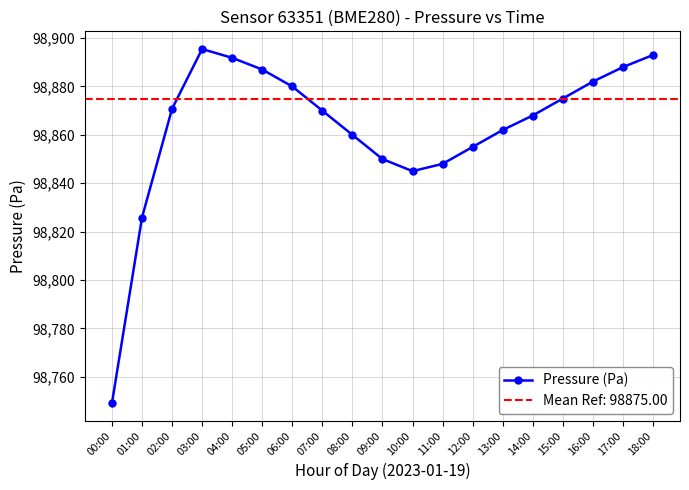

Rank the categories by value from lowest to highest.

00:00, 01:00, 10:00, 11:00, 09:00, 12:00, 08:00, 13:00, 14:00, 07:00, 02:00, 15:00, 06:00, 16:00, 05:00, 17:00, 04:00, 18:00, 03:00